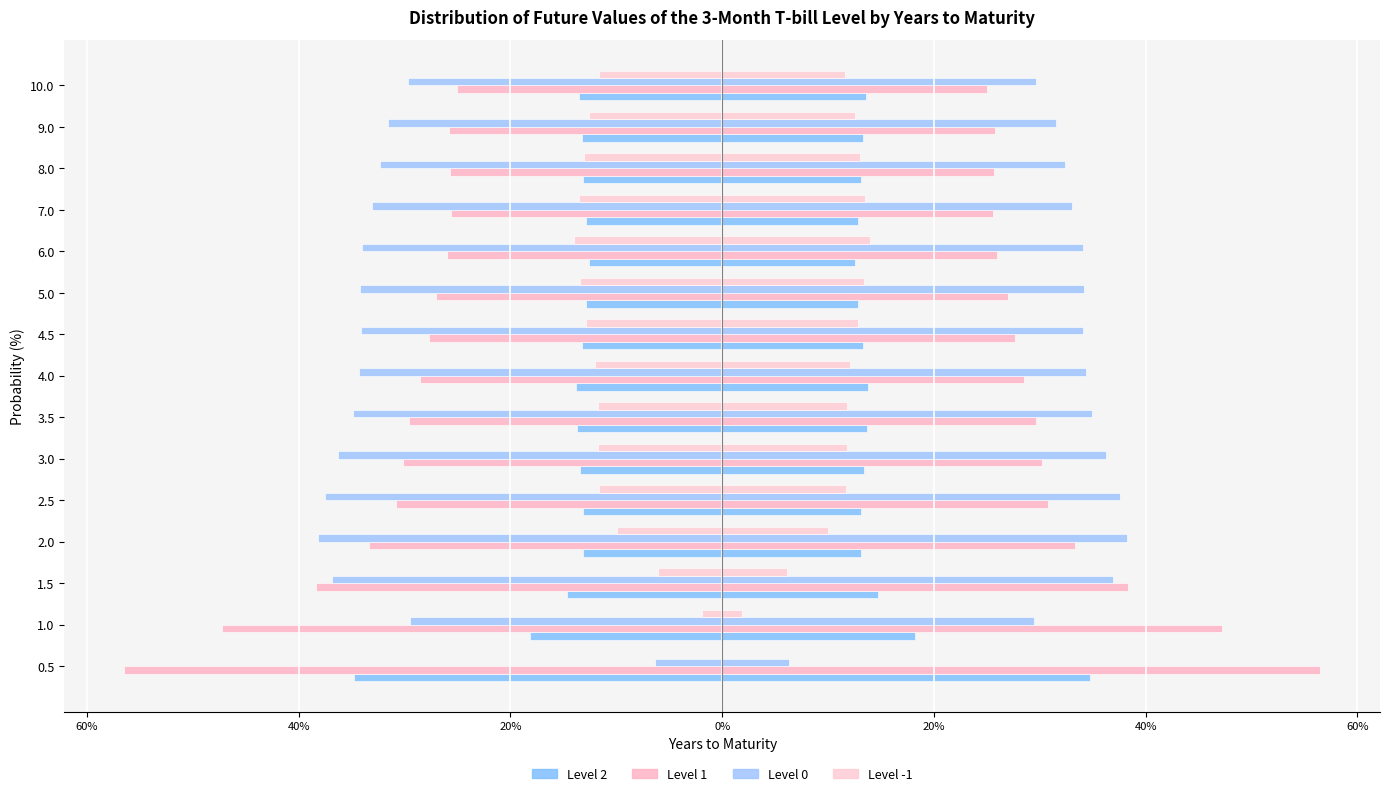

Which series has the largest range (max minus min)?

Level 0